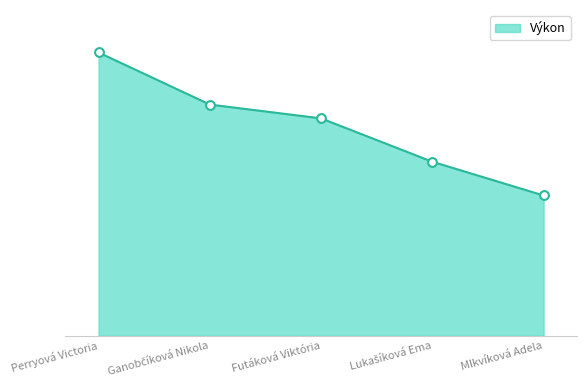

Between Perryová Victoria and Mlkvíková Adela, which is larger?

Perryová Victoria